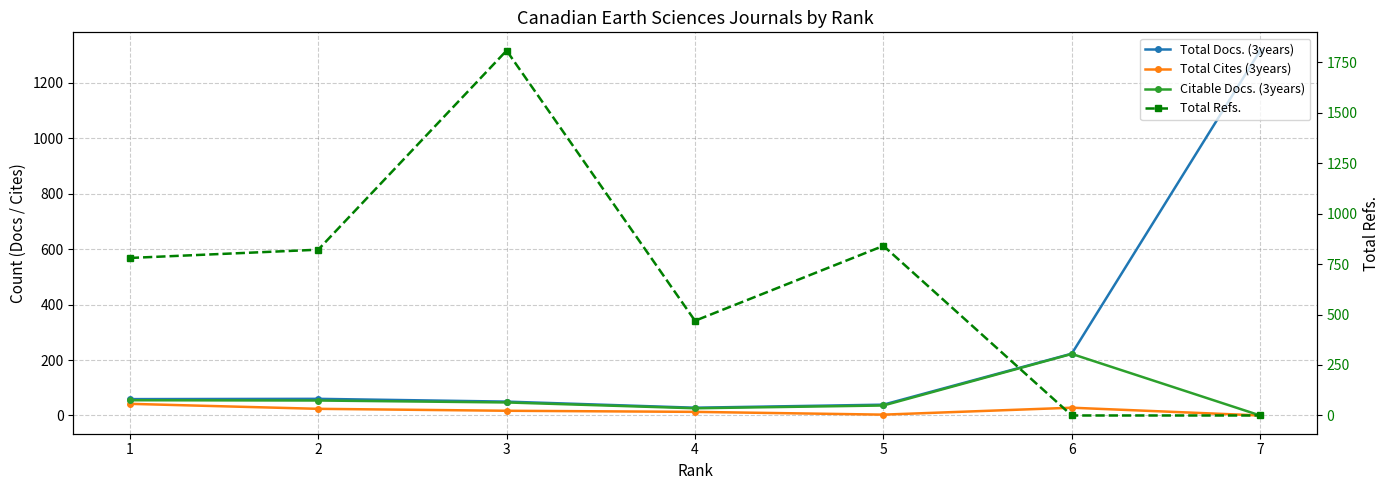

How many lines are shown in the chart?

4